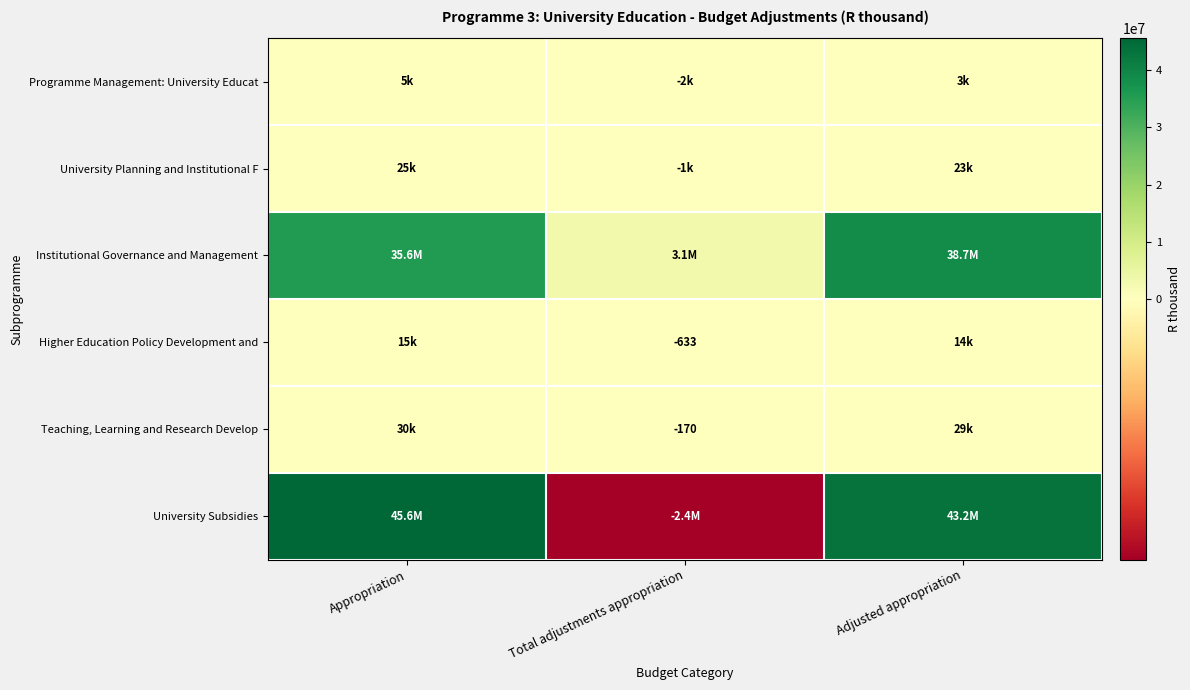

The Teaching, Learning and Research Develop series shows 11641 at Adjusted appropriation. True or false?

False